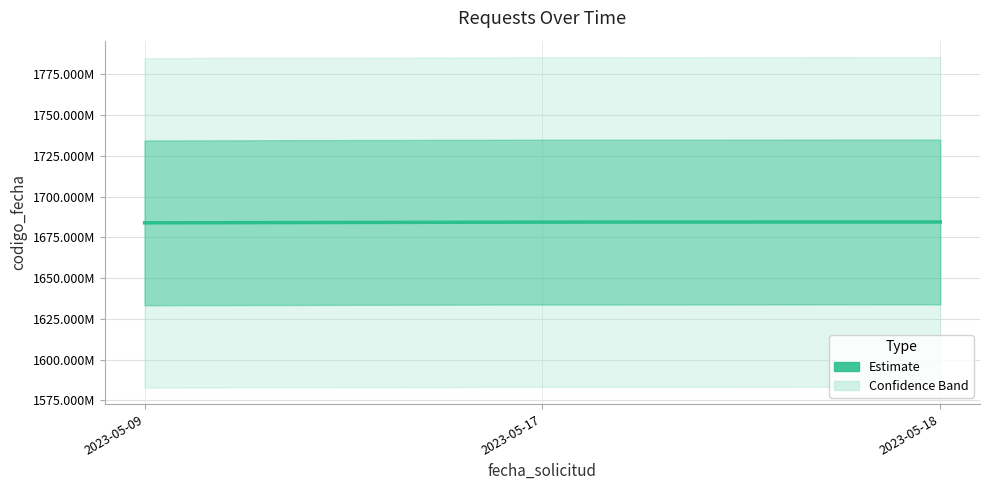

How many data points are less than 1684347832?

1